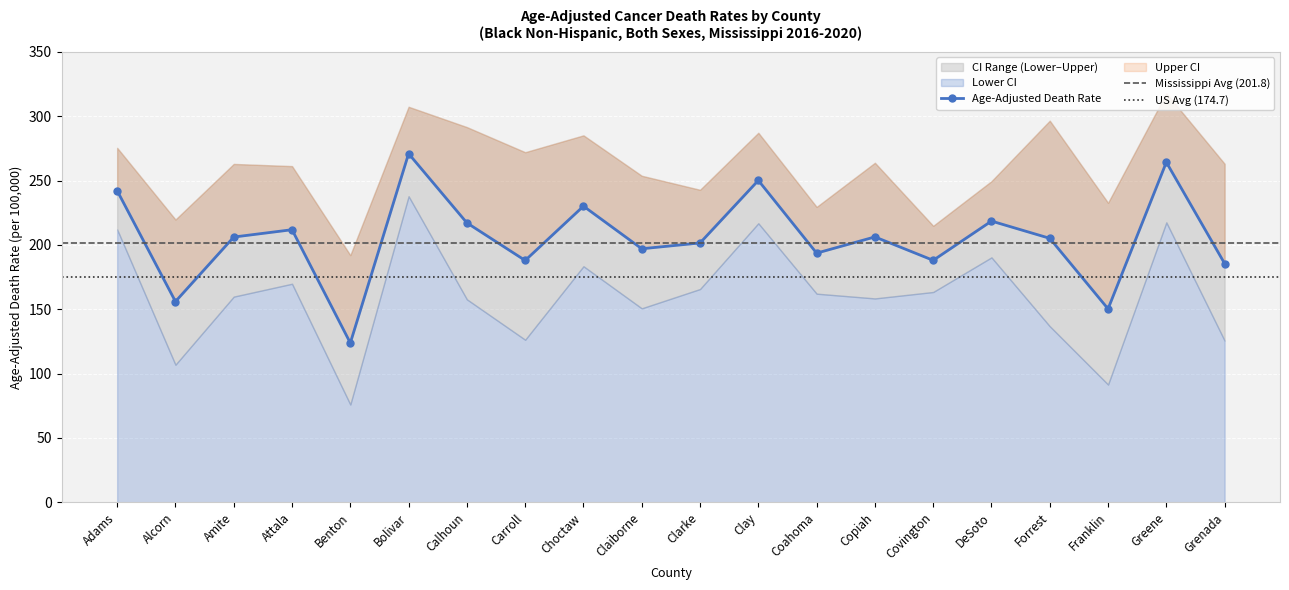

Does the chart display data point markers on the line(s)?

Yes